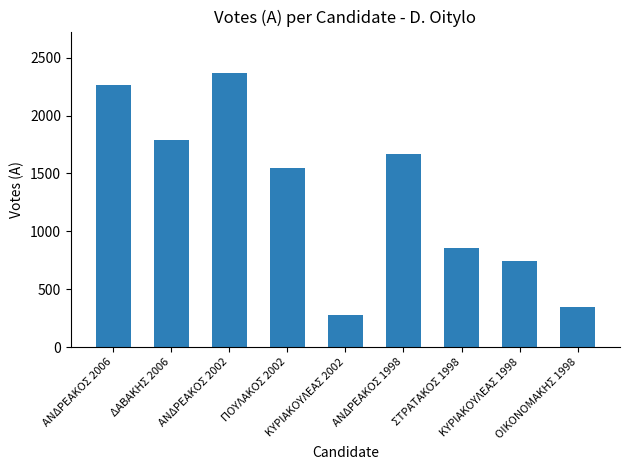

Which label corresponds to the smallest value in the chart?

ΚΥΡΙΑΚΟΥΛΕΑΣ 2002